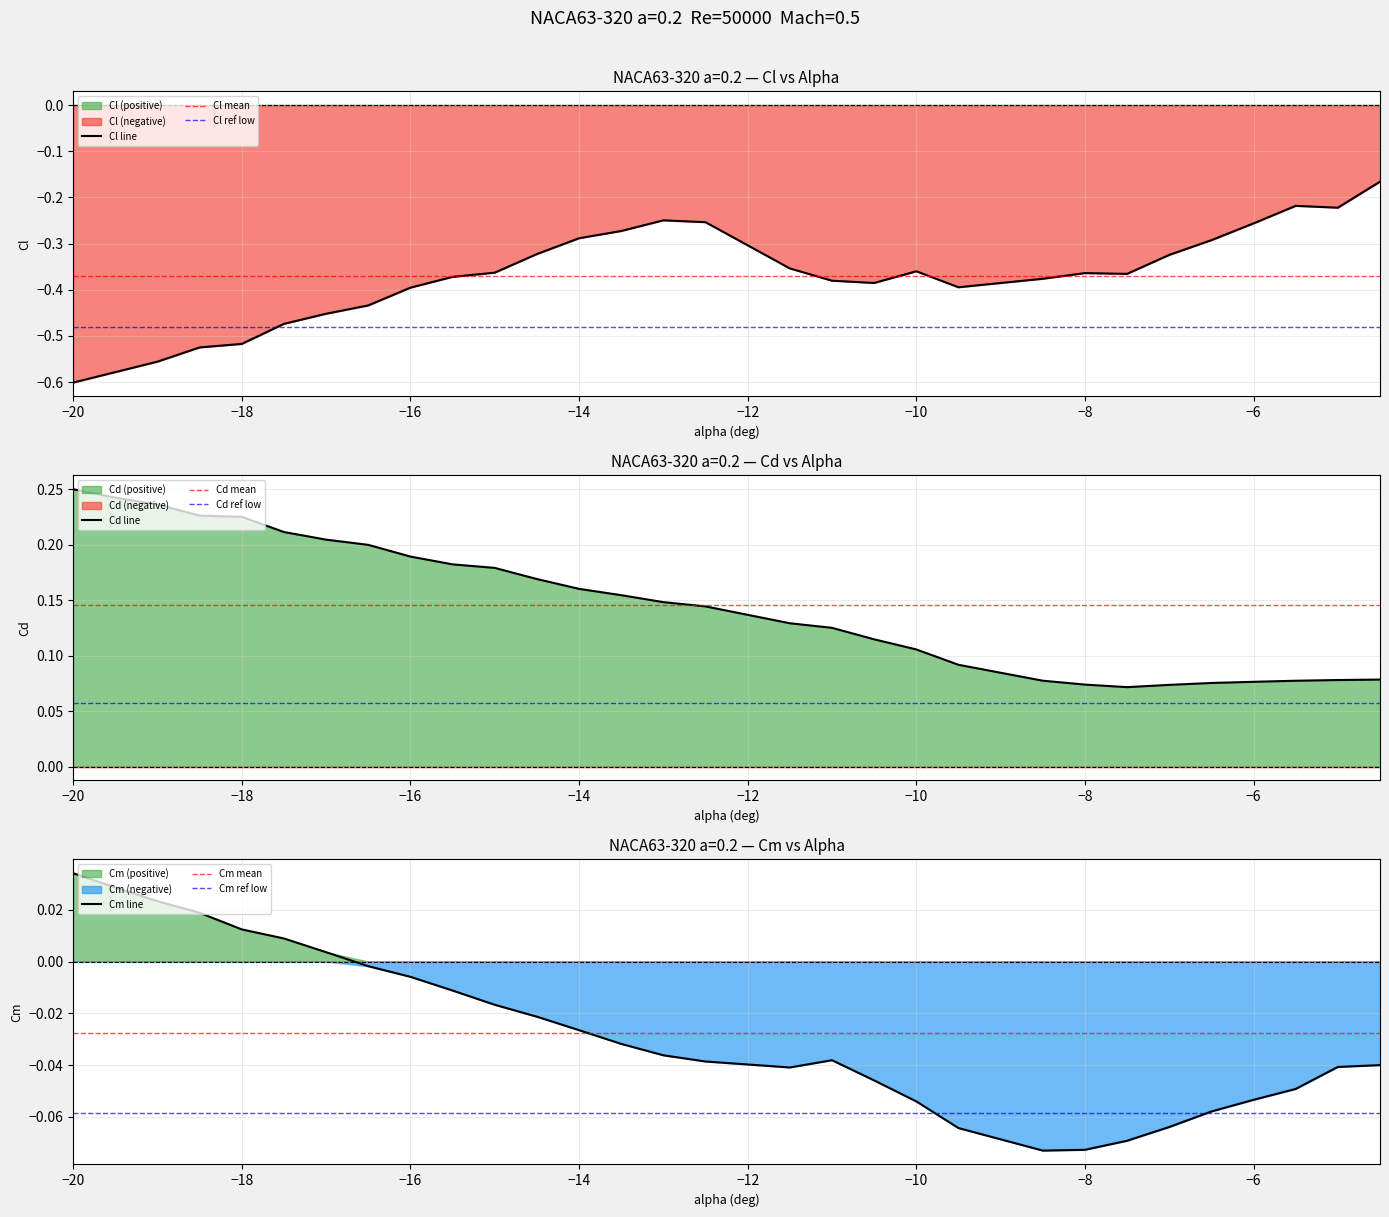

What is the average value of the Cl series?

-0.4